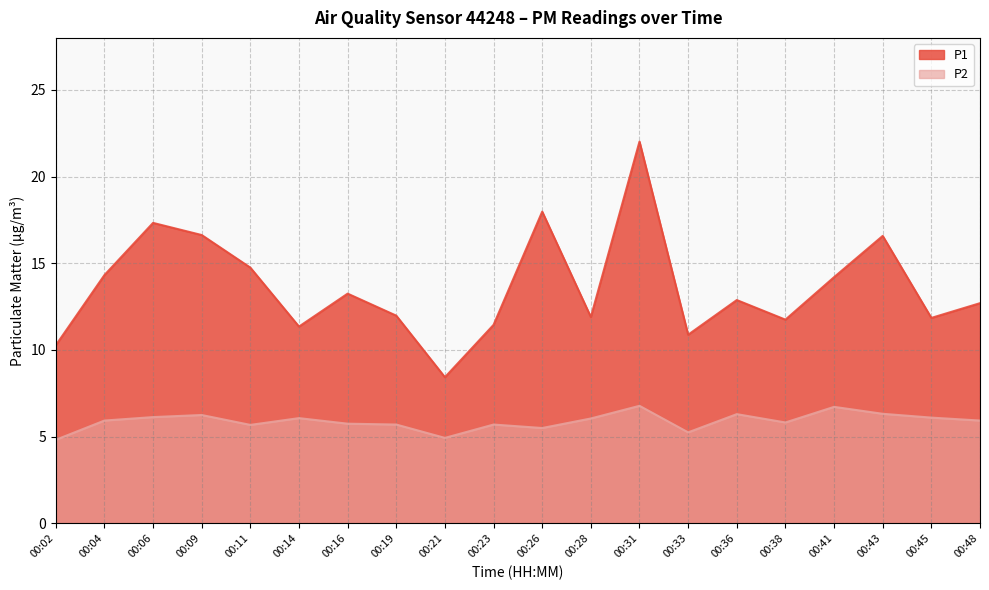

List the series in order of their overall mean, lowest first.

P2, P1